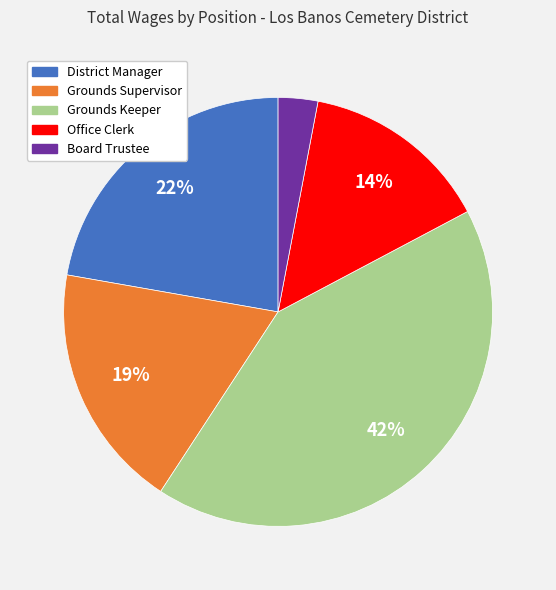

Does Grounds Keeper represent more than half of the total?

No